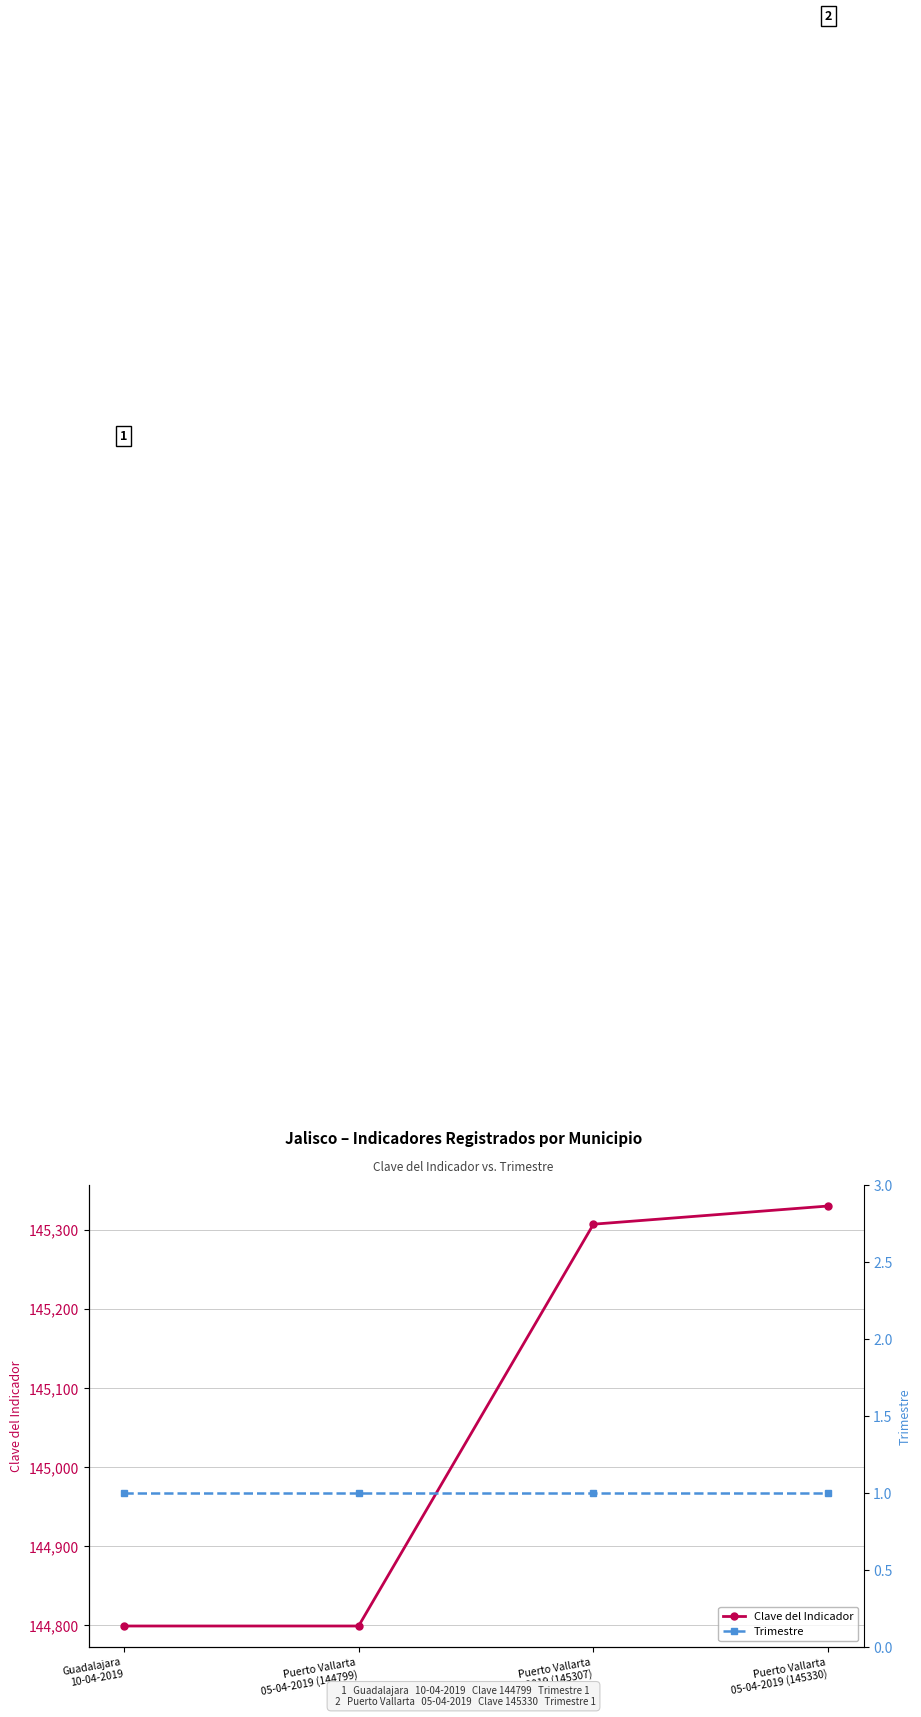

What position from the right is Guadalajara
10-04-2019?

4